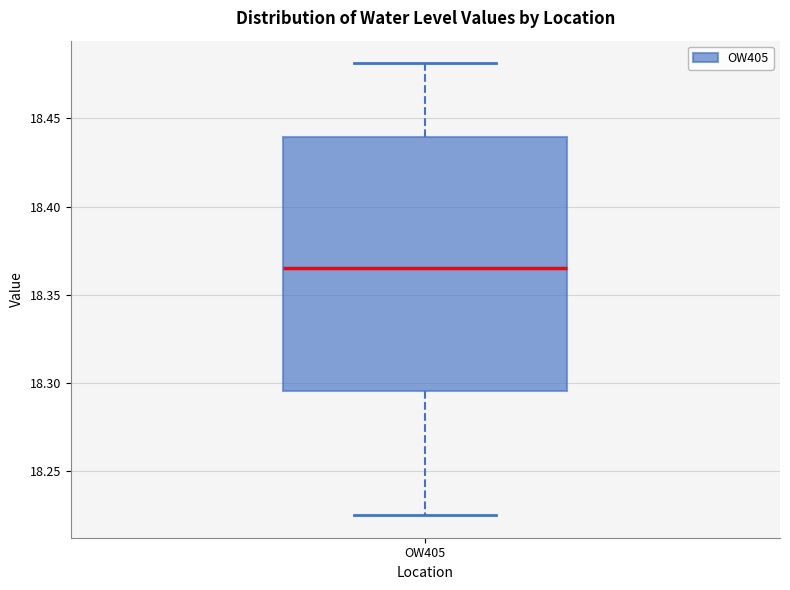

Where does the lower whisker of the box for OW405 end on the y-axis? The values are not printed on the chart, so give them approximately, as read against the axis.

18.225